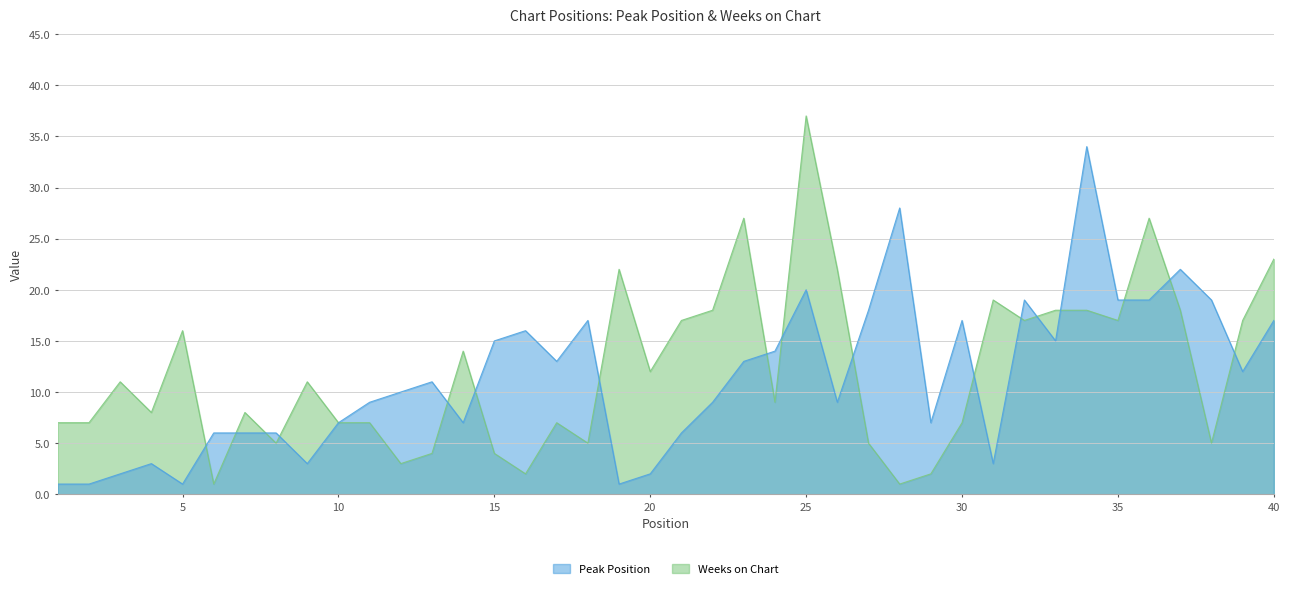

How many intersections are there between Peak Position and Weeks on Chart?

17